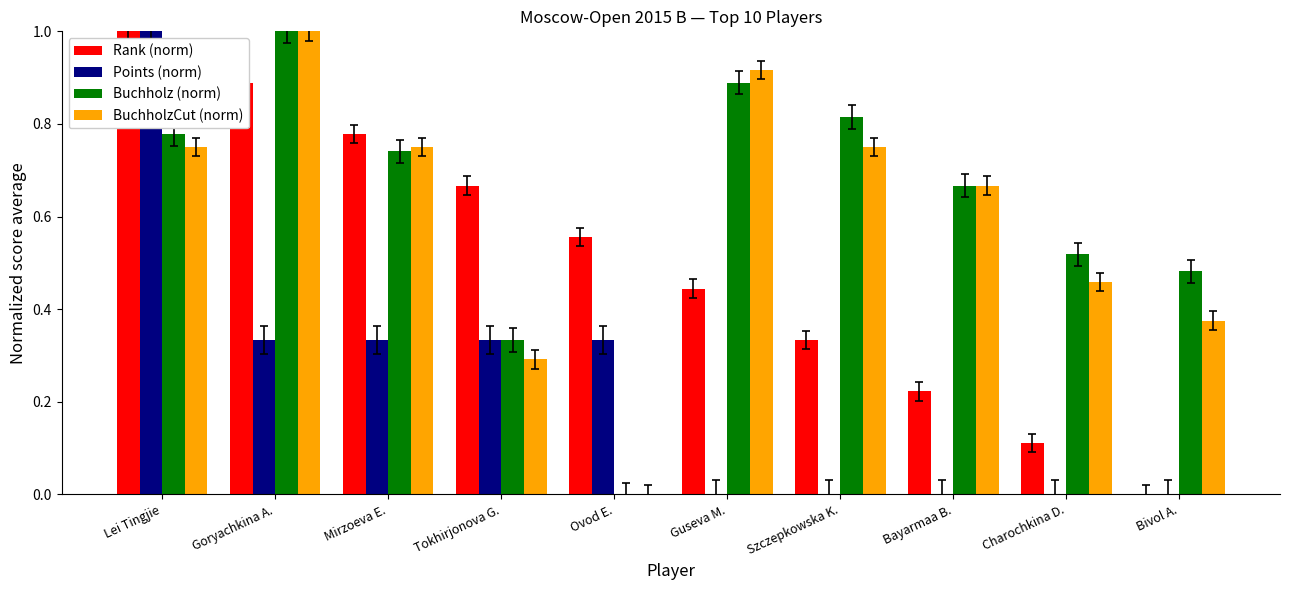

What are all the series names shown in the legend?

Rank (norm), Points (norm), Buchholz (norm), BuchholzCut (norm)